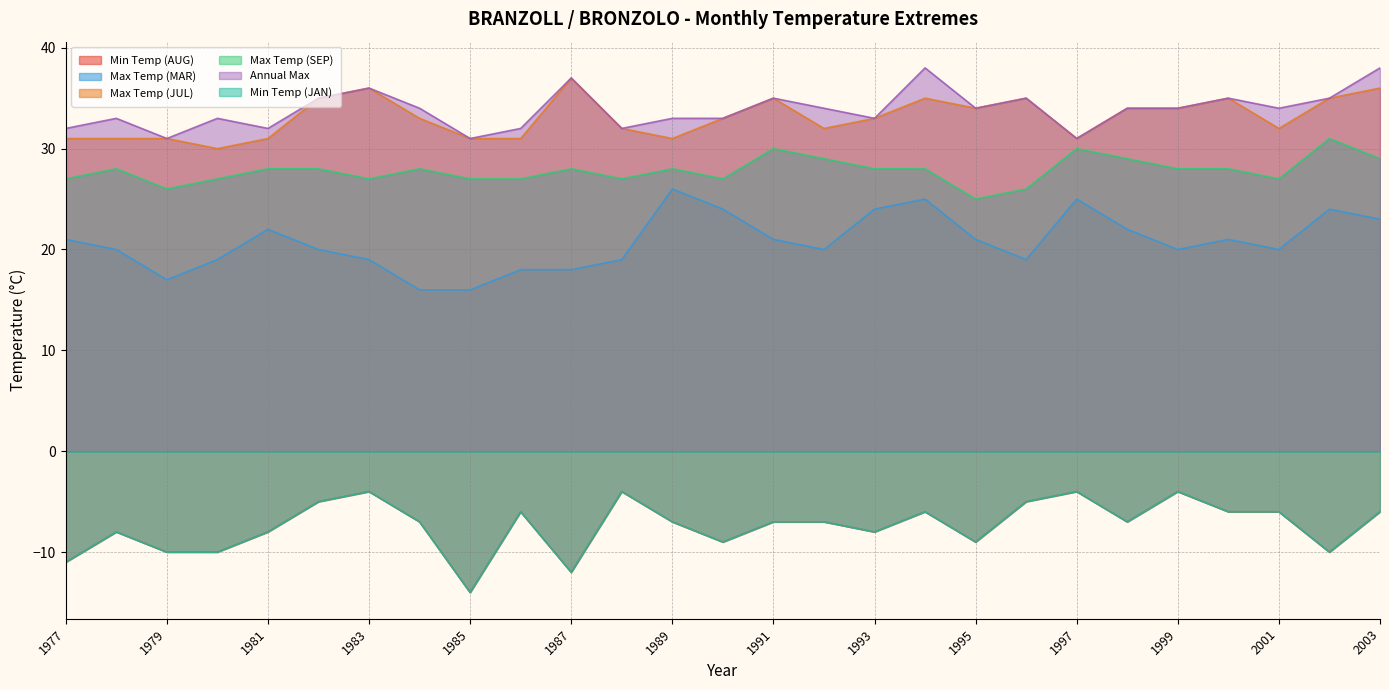

What is the maximum value shown in the chart?

38